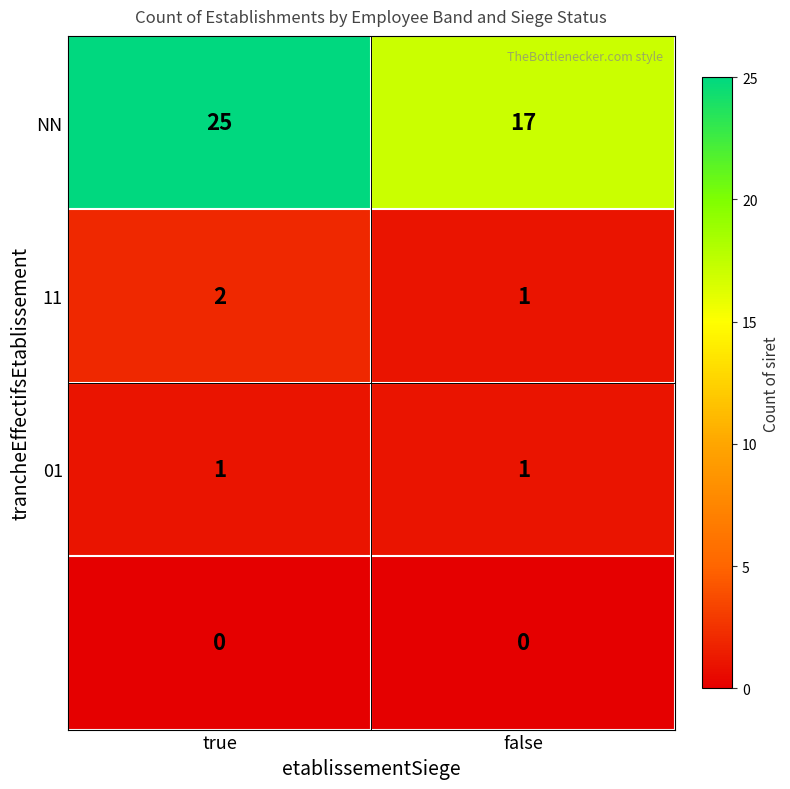

At which category does the chart reach its peak across all series?

true